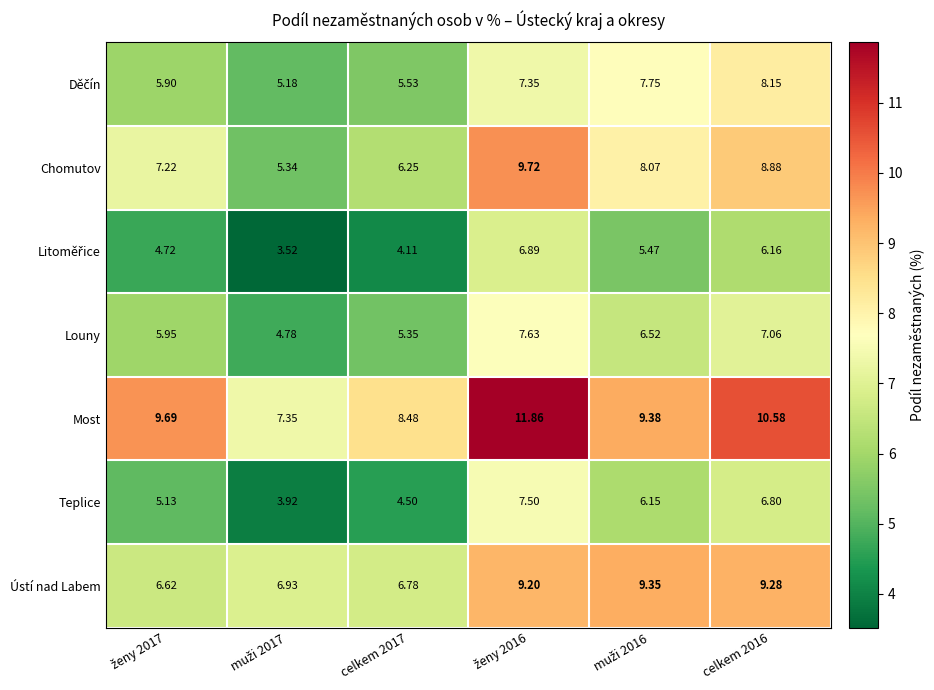

Which series has the largest total across all categories?

Most